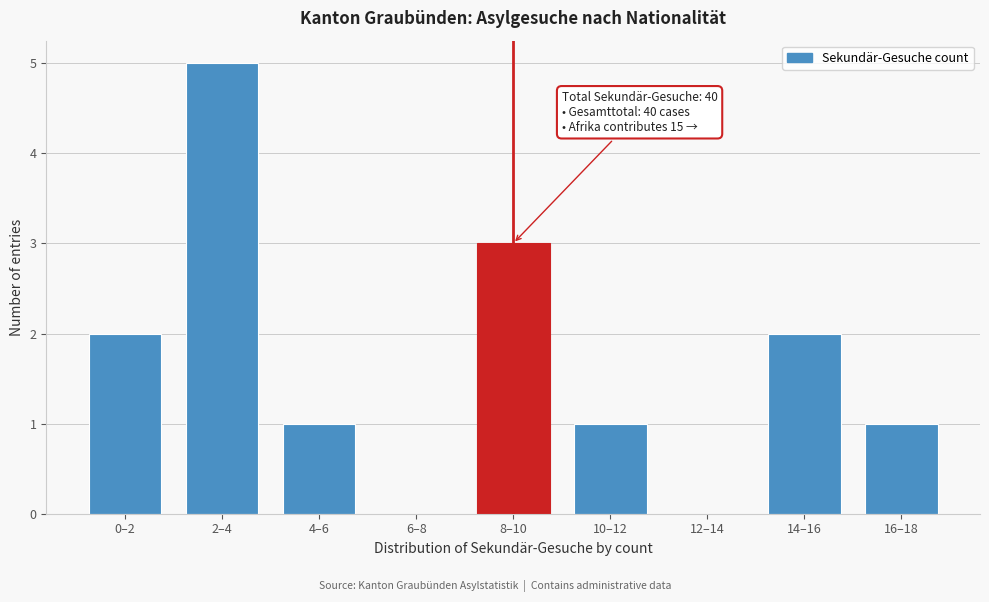

Reading left to right, transcribe all the data shown in this chart.

0–2=2	2–4=5	4–6=1	6–8=0	8–10=3	10–12=1	12–14=0	14–16=2	16–18=1